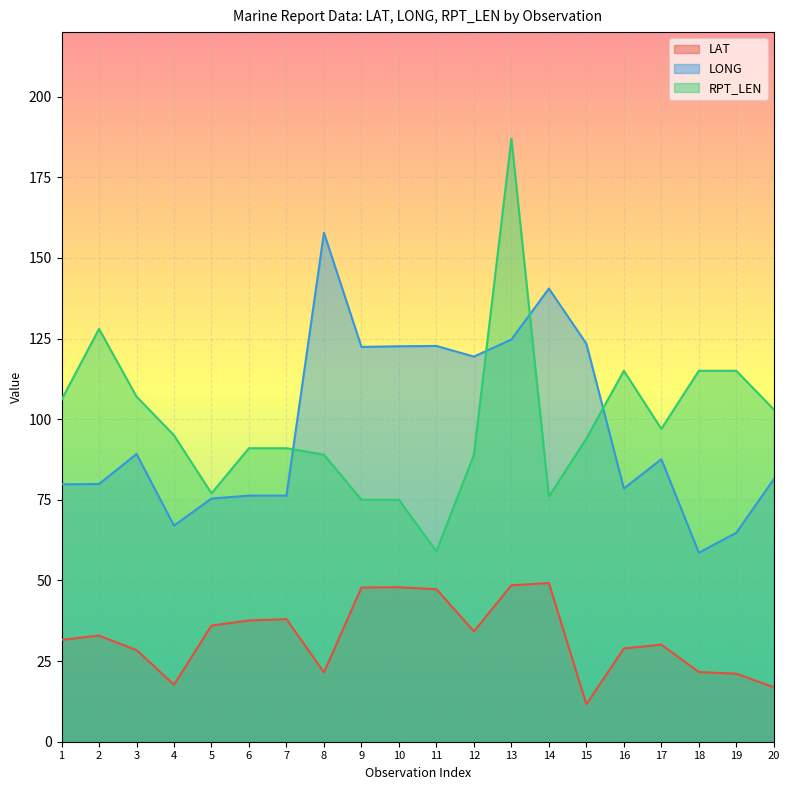

Does the chart display data point markers on the line(s)?

No